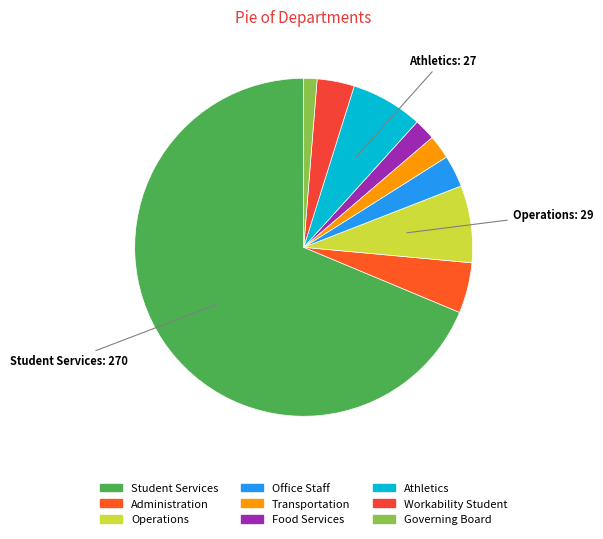

Do Transportation and Student Services together represent more than half of the pie?

Yes